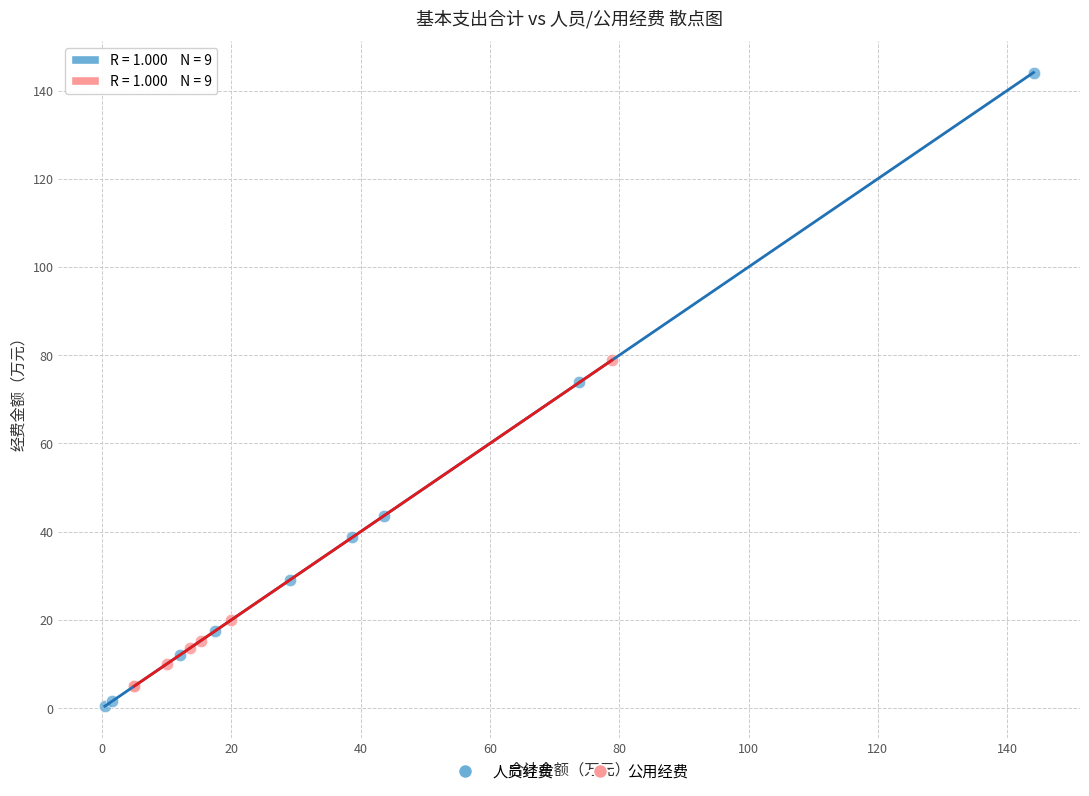

Which series has the widest spread of Y values?

人员经费